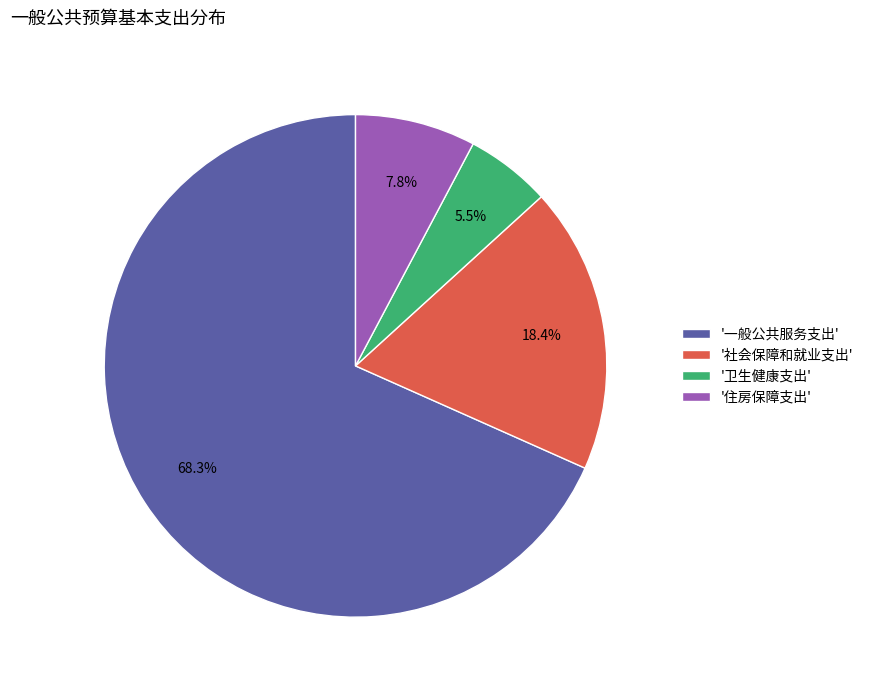

Count the number of slices in the pie.

4